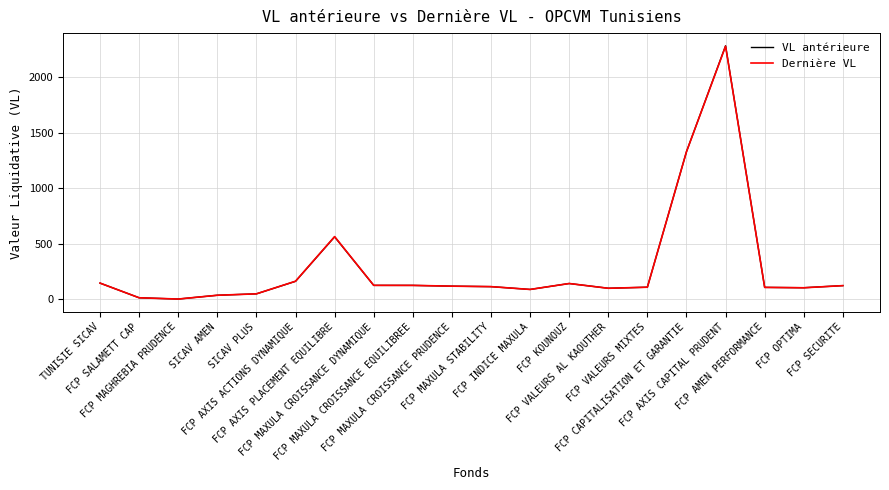

Which series has the largest range (max minus min)?

VL antérieure